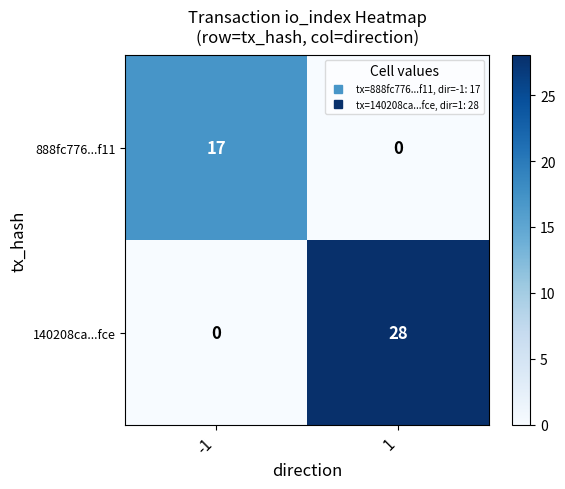

Which series has the largest range (max minus min)?

140208ca...fce